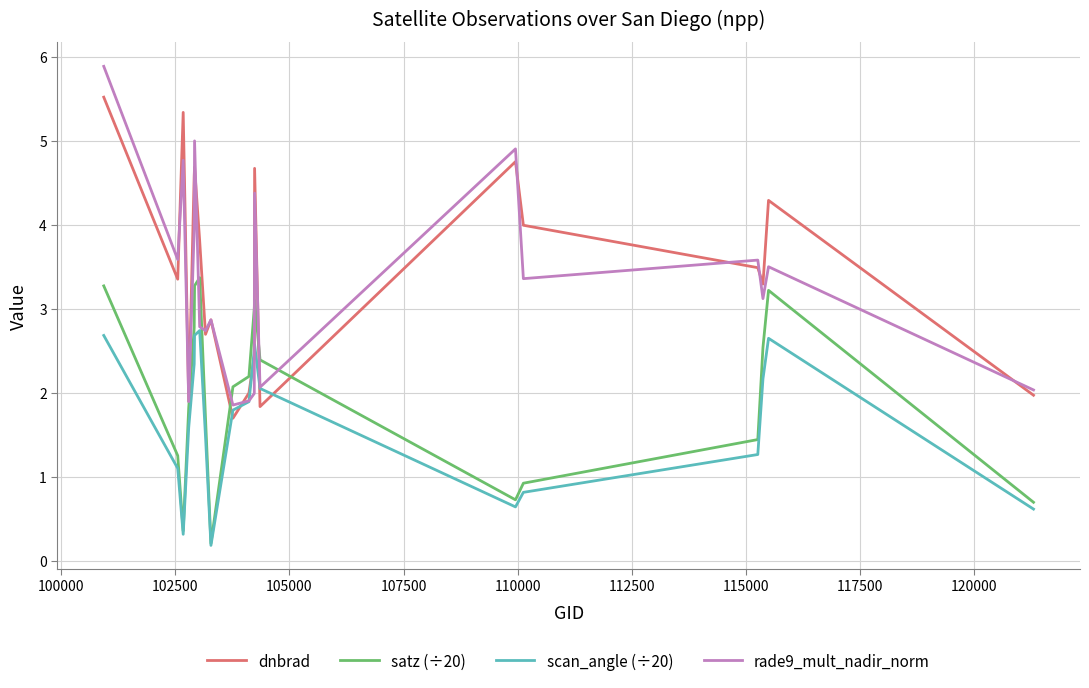

Rank the series by their maximum value, from lowest to highest.

scan_angle (÷20), satz (÷20), dnbrad, rade9_mult_nadir_norm